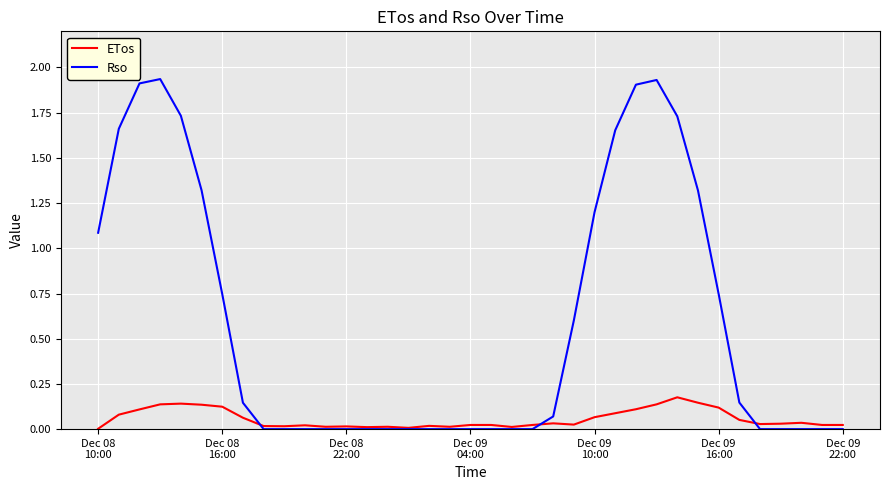

List the series in order of their overall mean, lowest first.

ETos, Rso